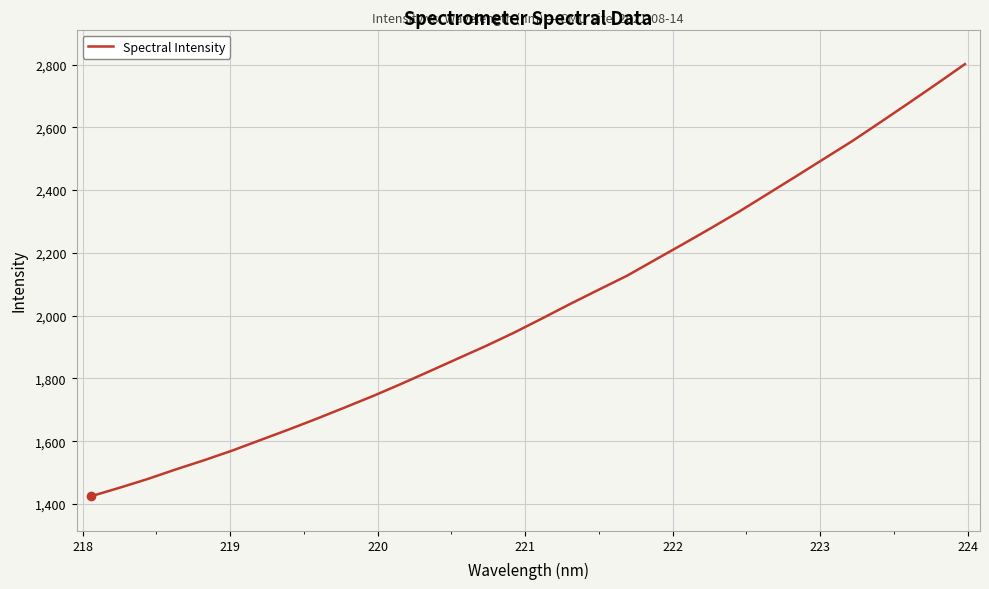

True or false: there are more than 0 points higher than both neighbors.

False